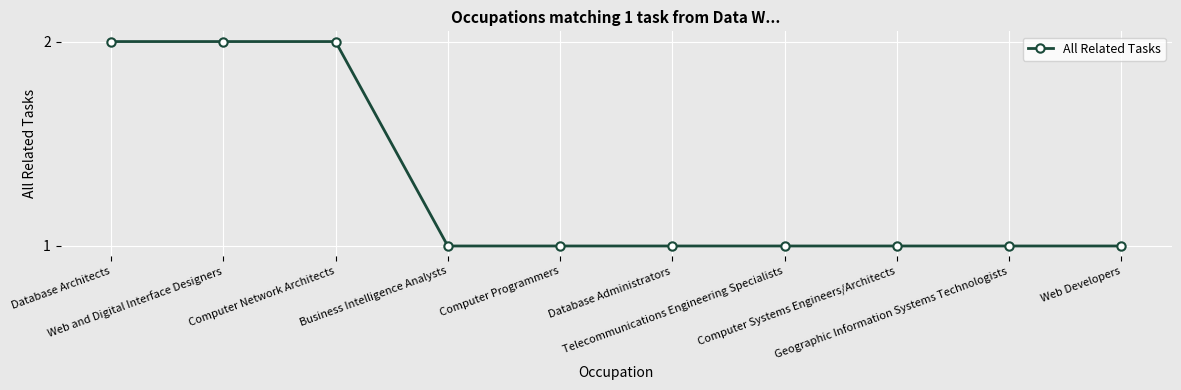

What is the sum of all values?

13